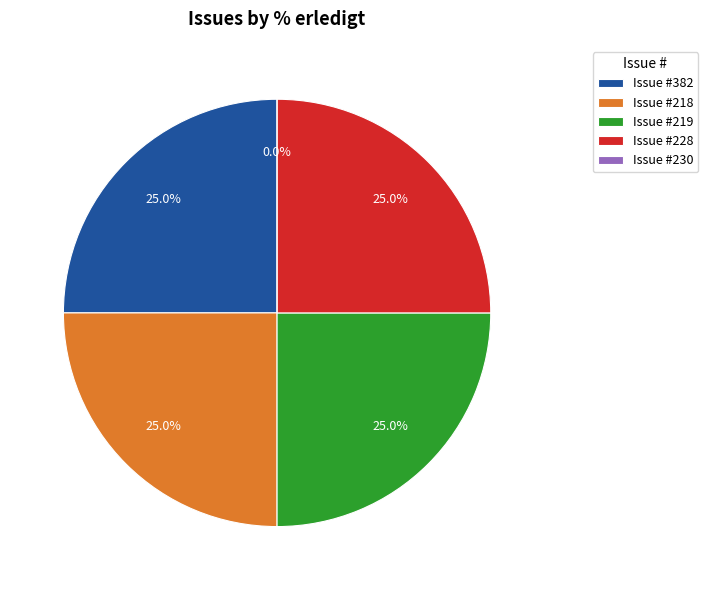

To the nearest percent, what is the difference between the largest and smallest slice percentages?

25%